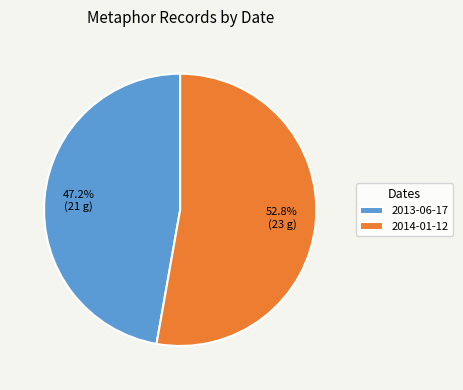

Combined, do 2013-06-17 and 2014-01-12 account for over 50%?

Yes